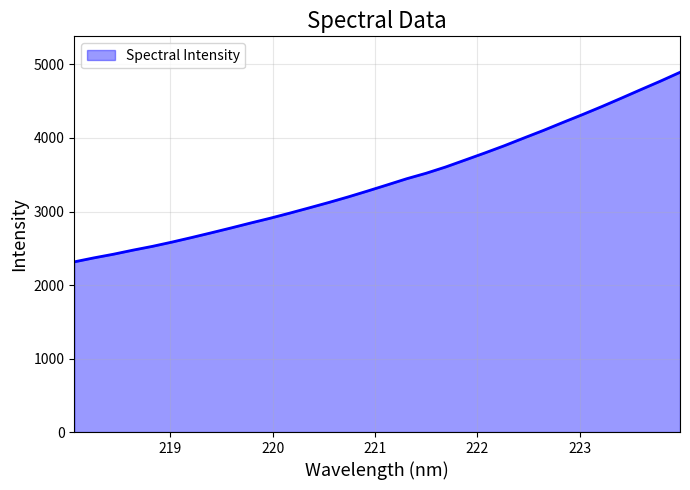

What is the greatest value displayed?

4893.6